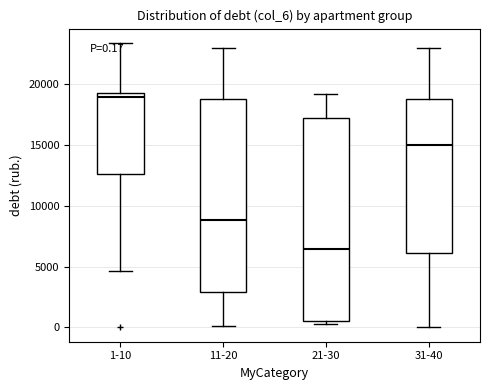

Which box's median line is the highest?

1-10